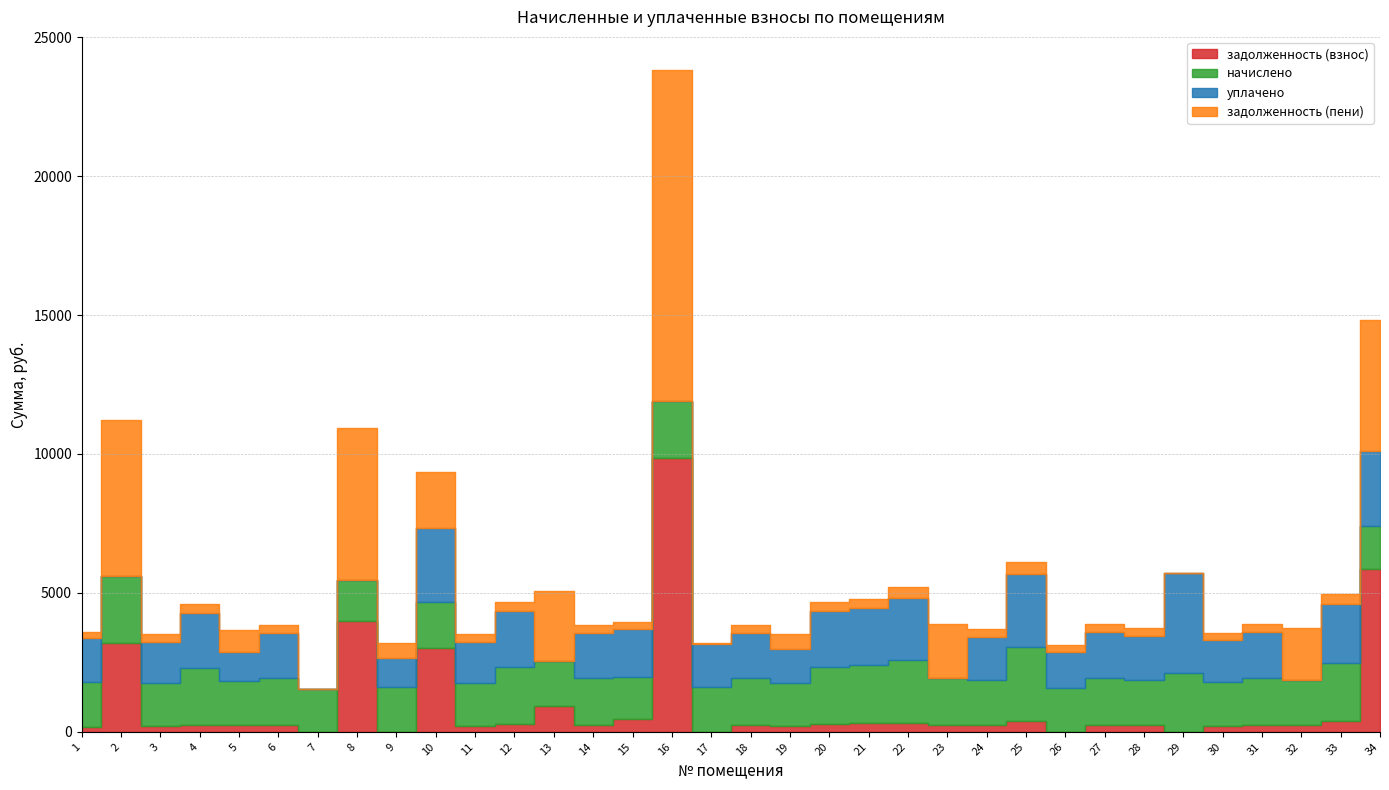

How many intersections are there between начислено and задолженность (пени)?

15